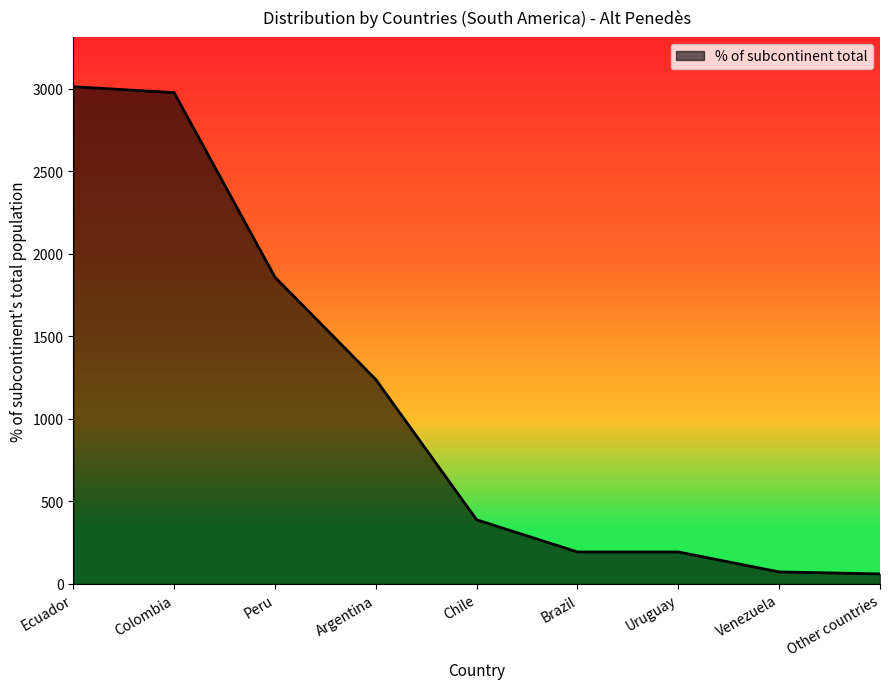

What is the difference between the maximum and minimum values?

2952